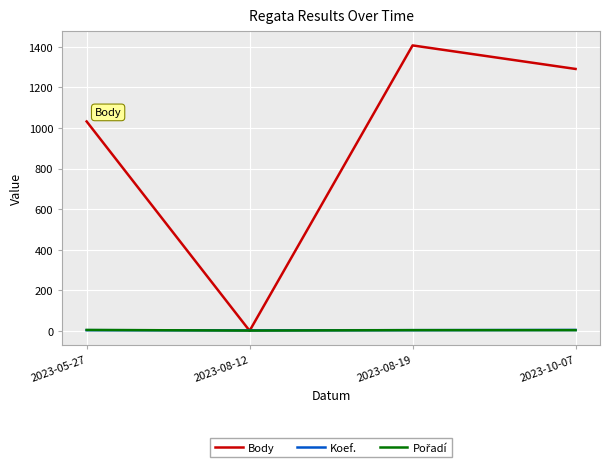

The Body series shows 1407 at 2023-08-19. True or false?

True